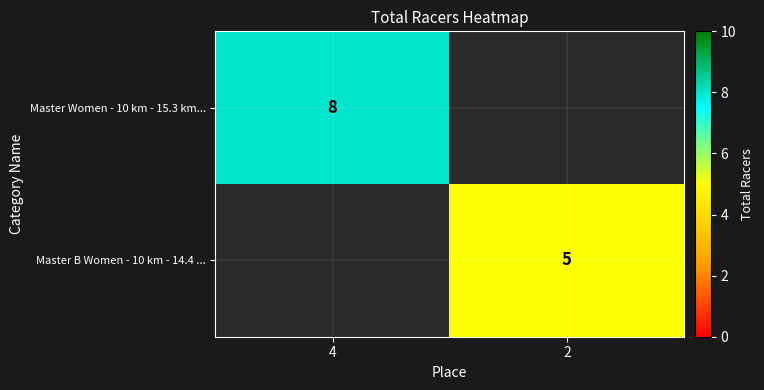

What is the minimum value shown in the chart?

5.0